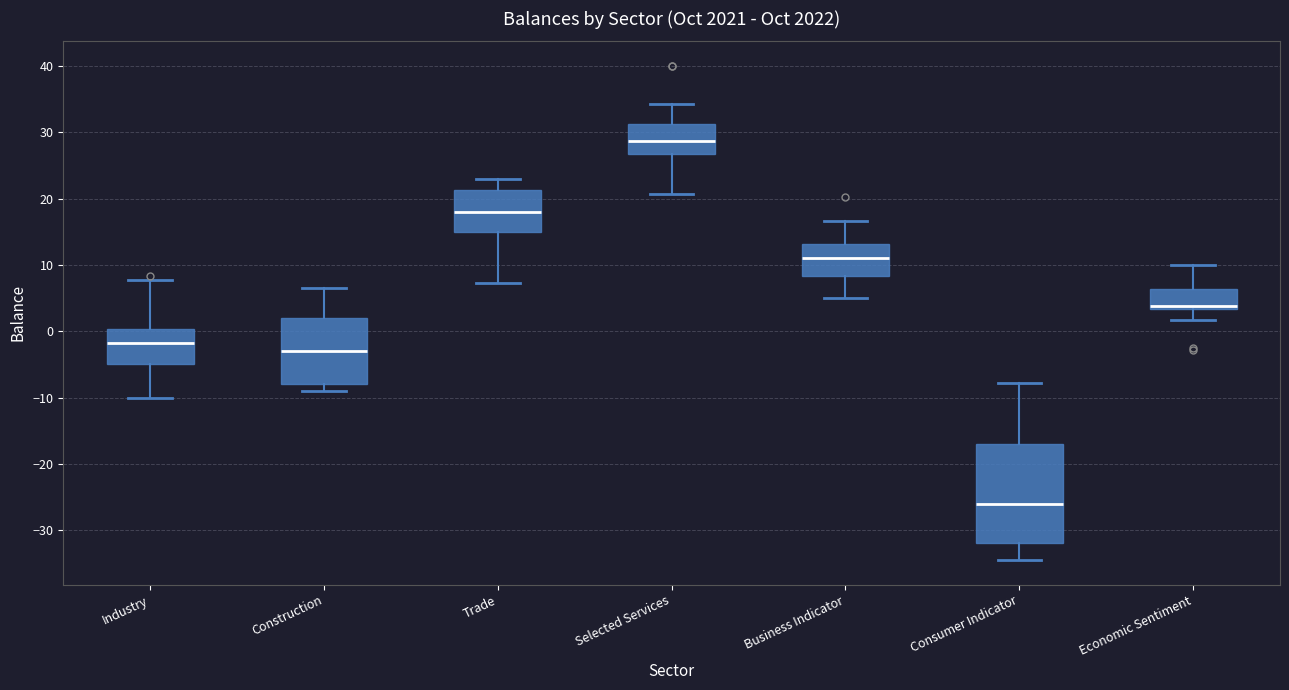

Where does the upper whisker of the box for Business Indicator end on the y-axis? The values are not printed on the chart, so give them approximately, as read against the axis.

17